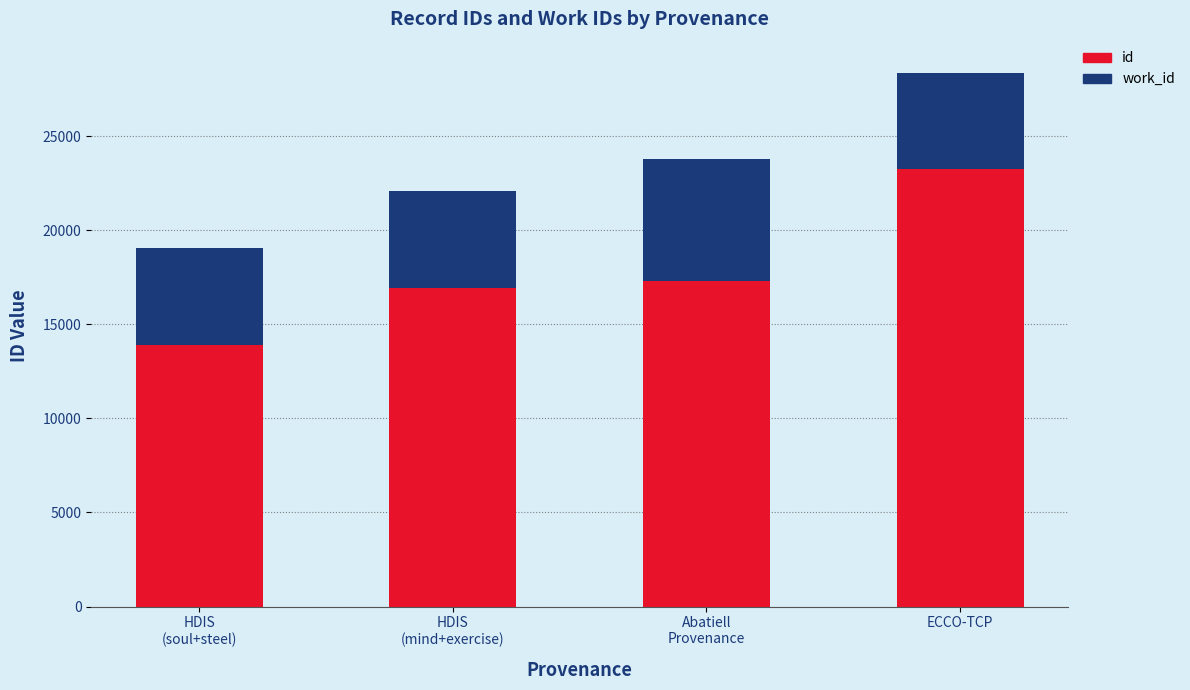

Reading left to right, what are the values for id?

13897	16956	17293	23278